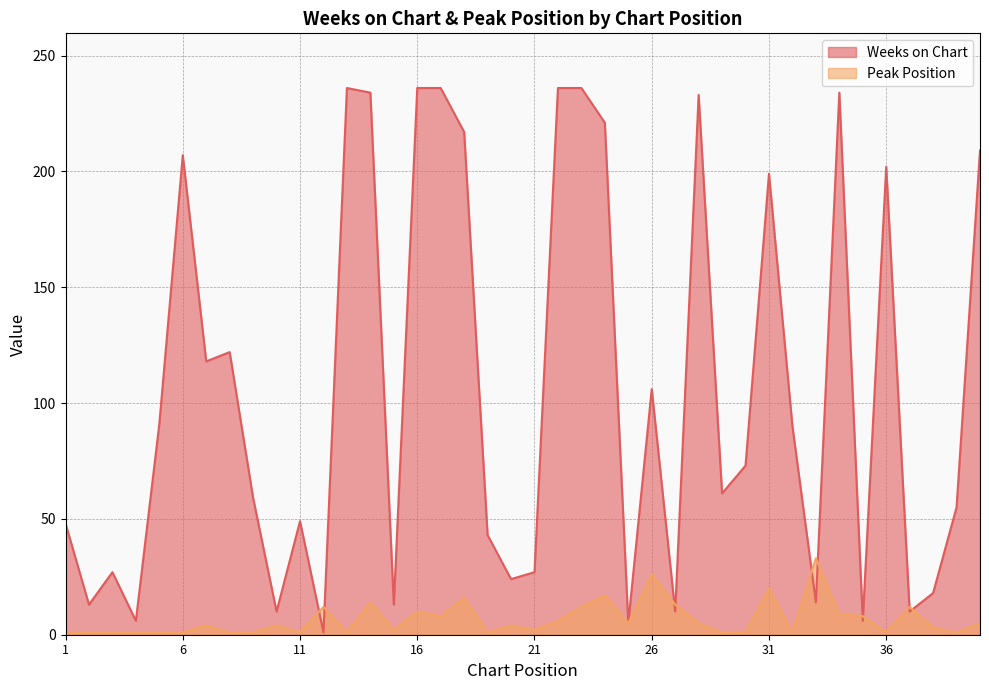

Reading left to right, list all the values displayed in this chart.

Weeks on Chart: 48	13	27	6	91	207	118	122	59	10	49	1	236	234	13	236	236	217	43	24	27	236	236	221	5	106	10	233	61	73	199	90	14	234	6	202	10	18	55	209
Peak Position: 1	1	1	1	1	1	4	1	1	4	1	12	1	14	2	10	8	16	1	4	2	6	12	17	5	26	13	5	1	1	20	1	33	9	8	1	12	3	1	5